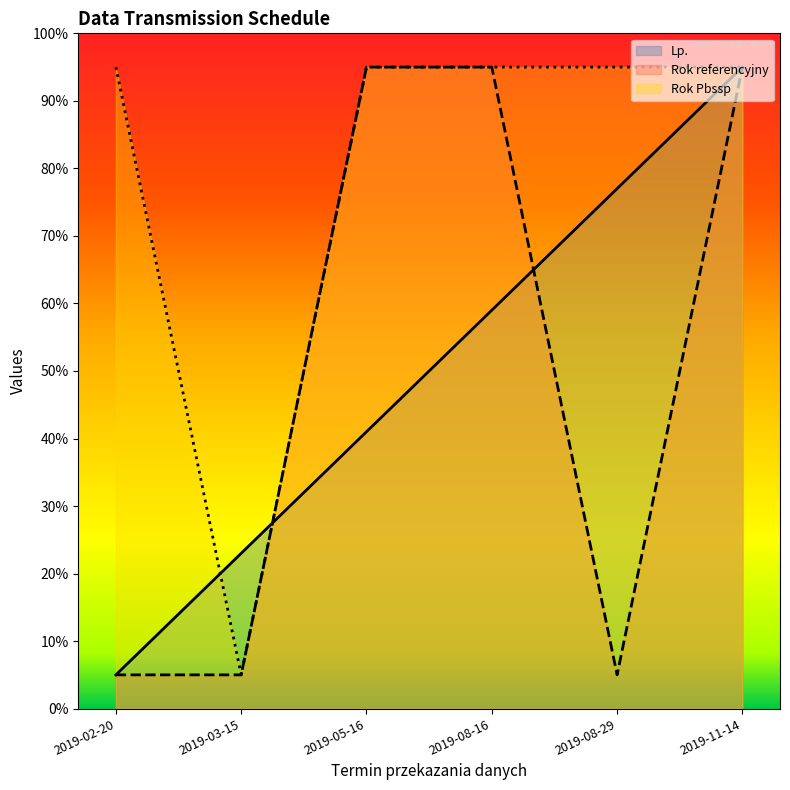

What value does the Lp. series have at 2019-05-16, to the nearest 10?

40